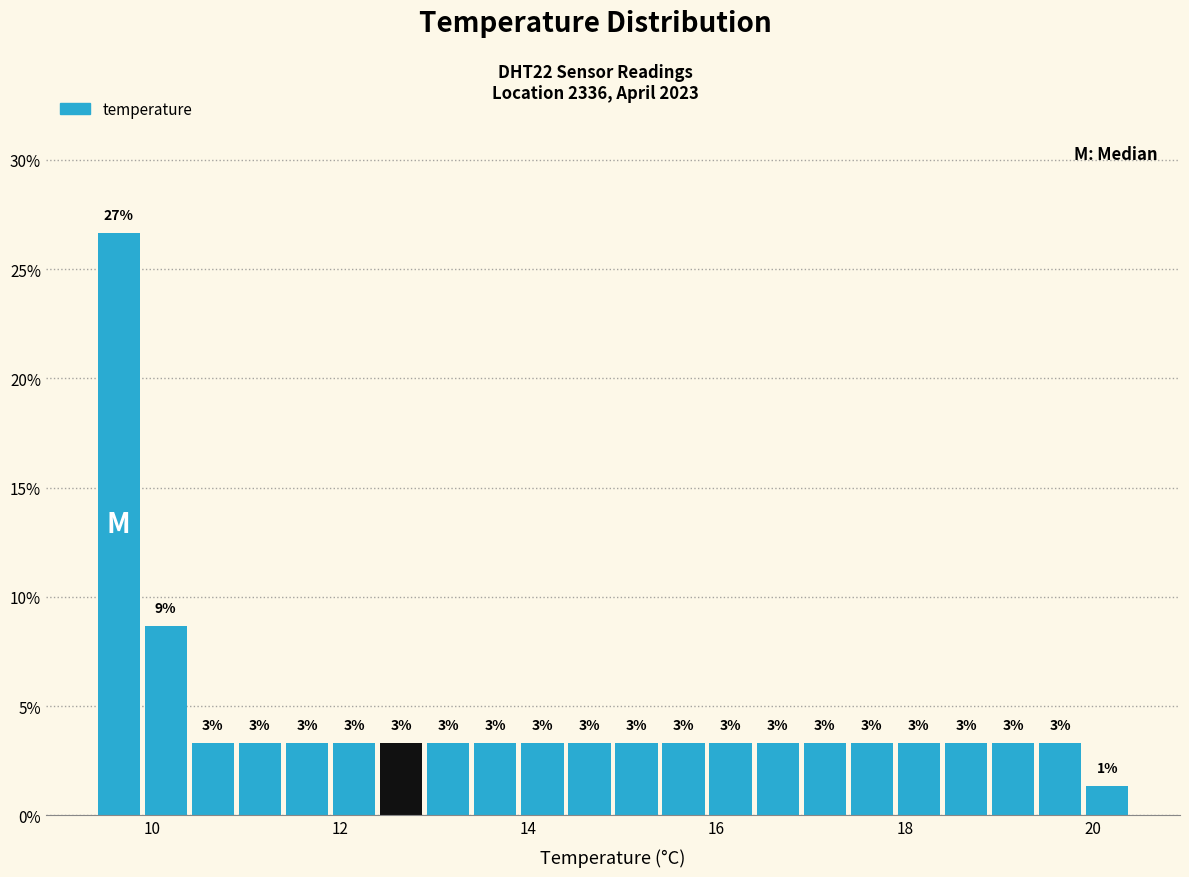

Around what value on the x-axis is the tallest bar? Give the approximate position of its centre, as read against the axis.

9.6